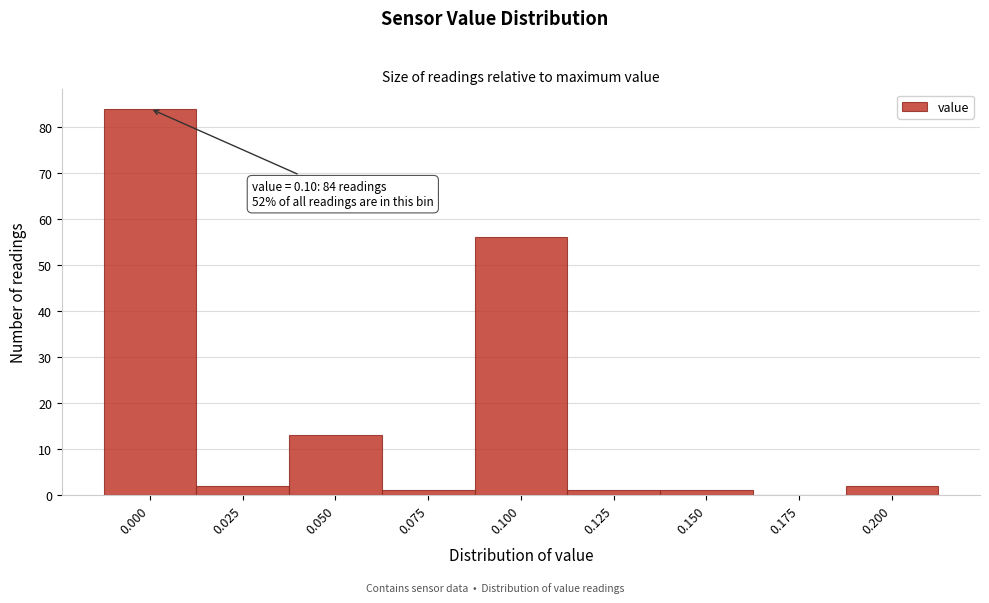

Reading right to left, extract all data points from this chart.

0.200=2	0.175=0	0.150=1	0.125=1	0.100=56	0.075=1	0.050=13	0.025=2	0.000=84